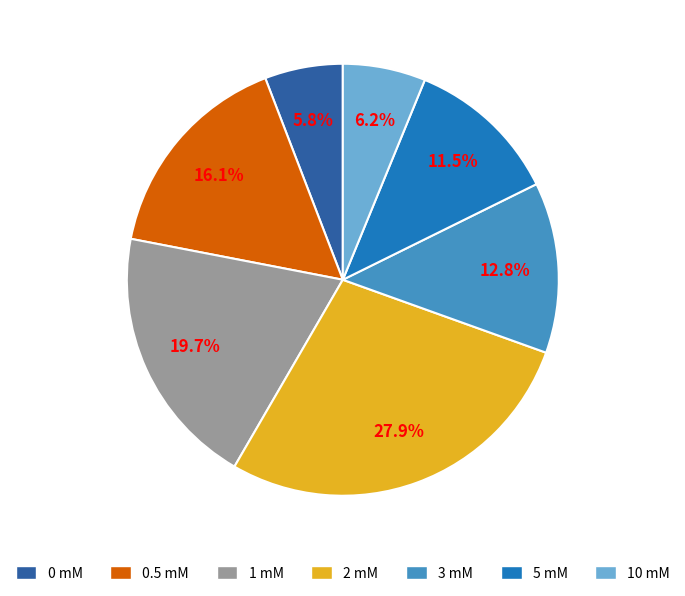

Is there any slice that represents more than half of the pie?

No